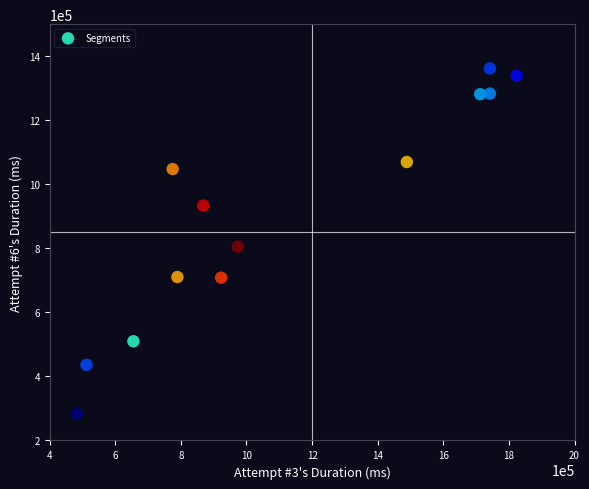

What Y value in the scatter plot is closest to 822686?

805024